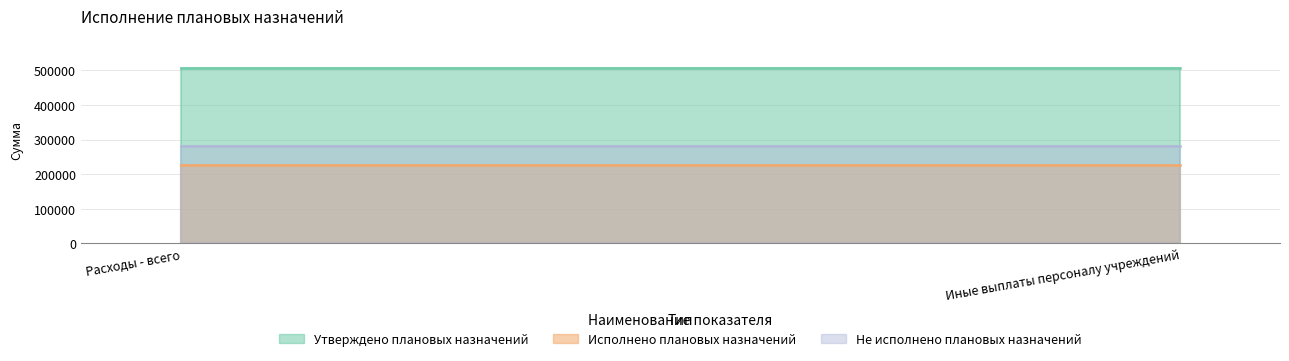

Which series has the widest spread of values?

Утверждено плановых назначений